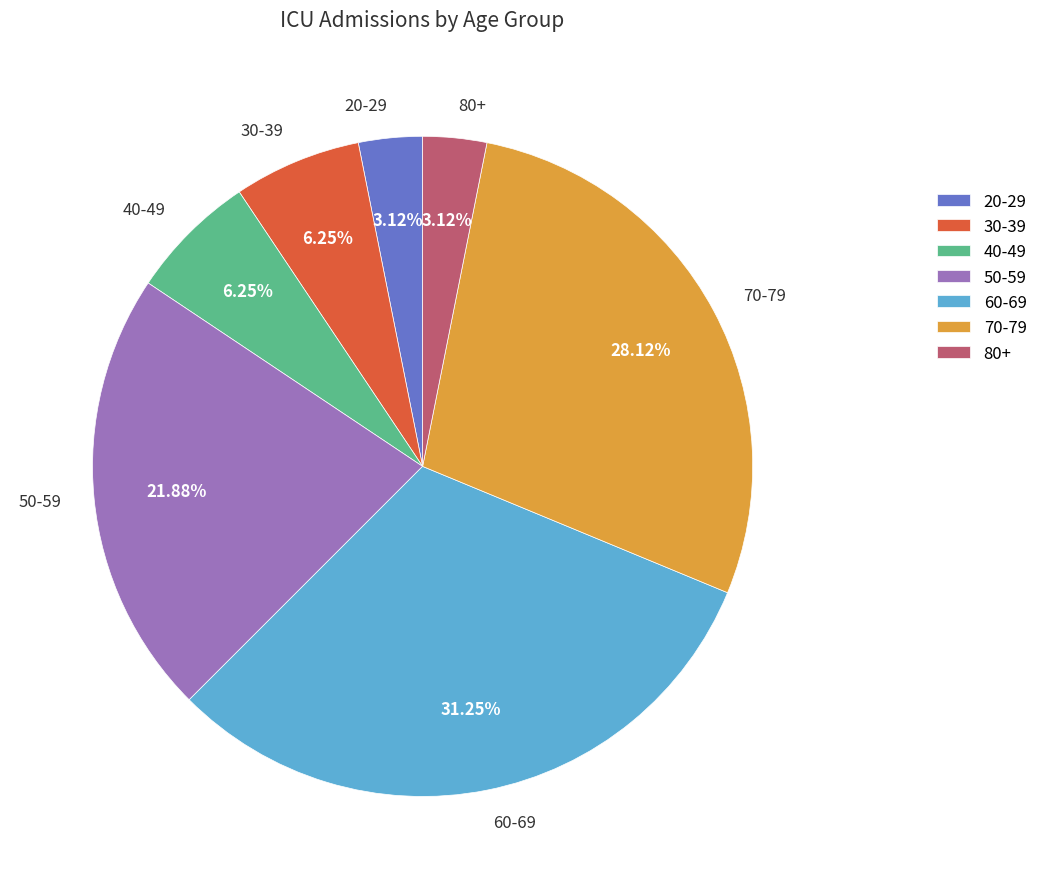

Count the number of slices in the pie.

7